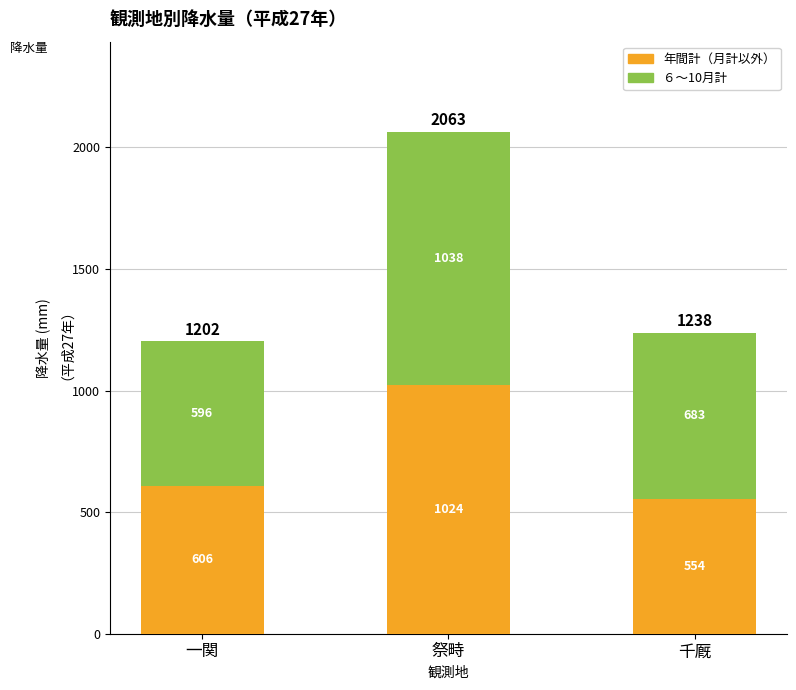

Where is 年間計（月計以外） nearest to the value 789?

一関